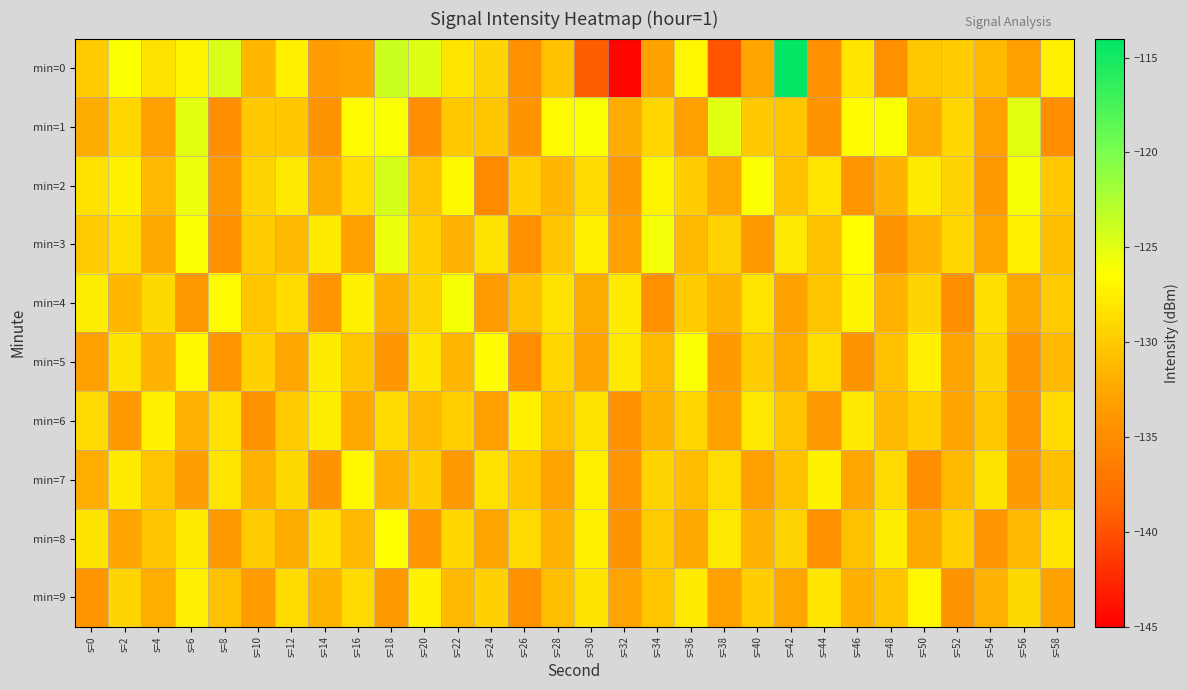

Reading right to left, what are all the values shown in this chart?

min=0: s=58=-127.4	s=56=-133.2	s=54=-131.1	s=52=-129.9	s=50=-130.1	s=48=-134.7	s=46=-128.2	s=44=-134.5	s=42=-114.4	s=40=-132.5	s=38=-139.9	s=36=-127.0	s=34=-132.9	s=32=-144.6	s=30=-139.2	s=28=-130.6	s=26=-134.6	s=24=-129.3	s=22=-128.1	s=20=-124.9	s=18=-123.8	s=16=-132.9	s=14=-133.4	s=12=-127.4	s=10=-131.4	s=8=-124.5	s=6=-127.1	s=4=-128.3	s=2=-126.3	s=0=-130.0
min=1: s=58=-134.8	s=56=-125.0	s=54=-133.1	s=52=-129.2	s=50=-132.1	s=48=-126.1	s=46=-126.6	s=44=-134.2	s=42=-130.3	s=40=-130.2	s=38=-125.0	s=36=-133.1	s=34=-129.2	s=32=-132.1	s=30=-126.1	s=28=-126.6	s=26=-134.2	s=24=-130.3	s=22=-130.2	s=20=-134.8	s=18=-126.1	s=16=-126.6	s=14=-134.2	s=12=-130.3	s=10=-130.2	s=8=-134.8	s=6=-125.0	s=4=-133.1	s=2=-129.2	s=0=-132.1
min=2: s=58=-130.2	s=56=-125.9	s=54=-133.5	s=52=-129.3	s=50=-127.8	s=48=-131.6	s=46=-134.1	s=44=-128.2	s=42=-130.7	s=40=-126.3	s=38=-132.4	s=36=-129.8	s=34=-127.1	s=32=-133.6	s=30=-128.9	s=28=-131.4	s=26=-129.7	s=24=-135.2	s=22=-126.8	s=20=-130.5	s=18=-124.3	s=16=-128.7	s=14=-132.1	s=12=-127.9	s=10=-129.4	s=8=-133.8	s=6=-125.6	s=4=-131.2	s=2=-127.3	s=0=-128.5
min=3: s=58=-130.9	s=56=-127.4	s=54=-132.6	s=52=-129.2	s=50=-131.6	s=48=-134.3	s=46=-126.5	s=44=-130.8	s=42=-128.0	s=40=-133.7	s=38=-129.5	s=36=-131.1	s=34=-125.8	s=32=-132.9	s=30=-127.2	s=28=-130.4	s=26=-134.7	s=24=-128.3	s=22=-131.8	s=20=-129.6	s=18=-125.4	s=16=-133.2	s=14=-127.7	s=12=-131.3	s=10=-129.8	s=8=-134.5	s=6=-126.2	s=4=-132.4	s=2=-128.6	s=0=-130.1
min=4: s=58=-130.0	s=56=-132.3	s=54=-128.6	s=52=-134.9	s=50=-129.3	s=48=-131.7	s=46=-127.1	s=44=-130.4	s=42=-133.0	s=40=-128.2	s=38=-131.5	s=36=-129.9	s=34=-134.6	s=32=-127.8	s=30=-132.1	s=28=-128.4	s=26=-130.7	s=24=-133.4	s=22=-126.1	s=20=-129.5	s=18=-131.9	s=16=-127.3	s=14=-134.2	s=12=-128.8	s=10=-130.3	s=8=-126.7	s=6=-133.8	s=4=-129.1	s=2=-131.4	s=0=-127.6
min=5: s=58=-131.3	s=56=-134.0	s=54=-129.4	s=52=-132.8	s=50=-127.5	s=48=-130.6	s=46=-134.4	s=44=-128.7	s=42=-132.2	s=40=-129.9	s=38=-133.6	s=36=-126.3	s=34=-131.1	s=32=-128.0	s=30=-132.7	s=28=-129.2	s=26=-134.8	s=24=-126.6	s=22=-131.4	s=20=-128.1	s=18=-133.9	s=16=-130.3	s=14=-127.8	s=12=-132.5	s=10=-129.6	s=8=-134.1	s=6=-126.9	s=4=-131.7	s=2=-128.4	s=0=-133.2
min=6: s=58=-128.8	s=56=-134.1	s=54=-130.2	s=52=-132.7	s=50=-129.6	s=48=-131.3	s=46=-127.9	s=44=-133.8	s=42=-130.5	s=40=-128.0	s=38=-132.9	s=36=-129.2	s=34=-131.5	s=32=-134.6	s=30=-128.3	s=28=-130.8	s=26=-127.4	s=24=-133.1	s=22=-129.7	s=20=-131.2	s=18=-128.9	s=16=-132.4	s=14=-127.6	s=12=-130.1	s=10=-134.3	s=8=-128.5	s=6=-131.8	s=4=-127.2	s=2=-133.5	s=0=-129.0
min=7: s=58=-130.9	s=56=-133.7	s=54=-128.4	s=52=-131.1	s=50=-134.8	s=48=-129.0	s=46=-132.5	s=44=-127.3	s=42=-130.6	s=40=-133.1	s=38=-128.7	s=36=-131.0	s=34=-129.5	s=32=-134.2	s=30=-127.4	s=28=-132.8	s=26=-130.3	s=24=-128.5	s=22=-133.6	s=20=-129.8	s=18=-131.9	s=16=-127.0	s=14=-134.4	s=12=-129.1	s=10=-131.6	s=8=-128.2	s=6=-133.3	s=4=-130.5	s=2=-127.7	s=0=-132.0
min=8: s=58=-128.2	s=56=-131.2	s=54=-133.9	s=52=-129.7	s=50=-132.4	s=48=-127.6	s=46=-130.8	s=44=-134.7	s=42=-129.5	s=40=-131.8	s=38=-128.0	s=36=-132.3	s=34=-130.1	s=32=-134.4	s=30=-127.2	s=28=-131.7	s=26=-128.9	s=24=-132.6	s=22=-129.2	s=20=-134.0	s=18=-126.5	s=16=-131.3	s=14=-128.6	s=12=-132.1	s=10=-129.9	s=8=-133.5	s=6=-127.8	s=4=-130.4	s=2=-132.7	s=0=-128.3
min=9: s=58=-132.9	s=56=-129.1	s=54=-131.7	s=52=-134.3	s=50=-127.0	s=48=-130.4	s=46=-131.9	s=44=-128.1	s=42=-132.5	s=40=-129.8	s=38=-133.1	s=36=-127.7	s=34=-130.3	s=32=-132.8	s=30=-128.4	s=28=-130.9	s=26=-134.5	s=24=-129.6	s=22=-131.2	s=20=-127.3	s=18=-133.8	s=16=-129.0	s=14=-131.5	s=12=-128.8	s=10=-133.4	s=8=-130.7	s=6=-127.5	s=4=-132.0	s=2=-129.3	s=0=-134.2